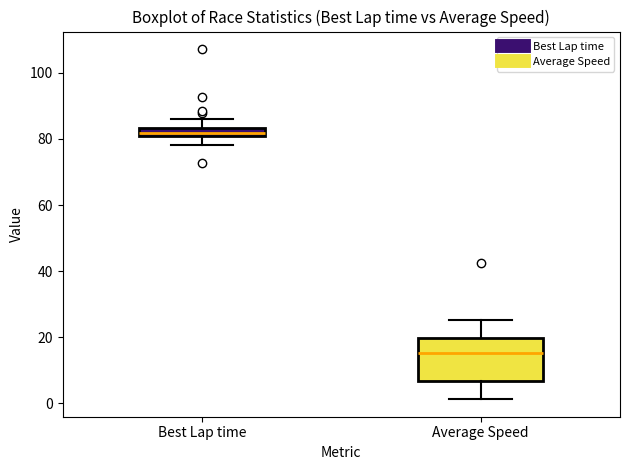

Where is the upper edge of the box for Best Lap time on the y-axis? The values are not printed on the chart, so give them approximately, as read against the axis.

84